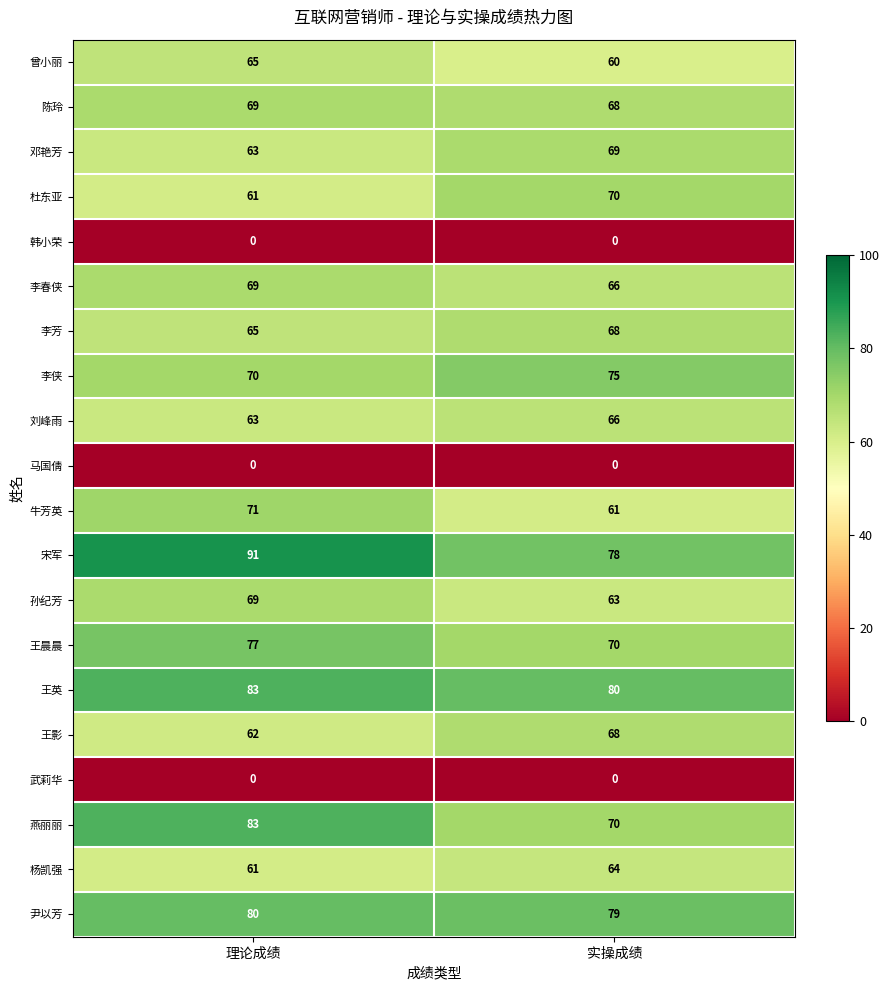

What value does the 邓艳芳 series have at 实操成绩?

69